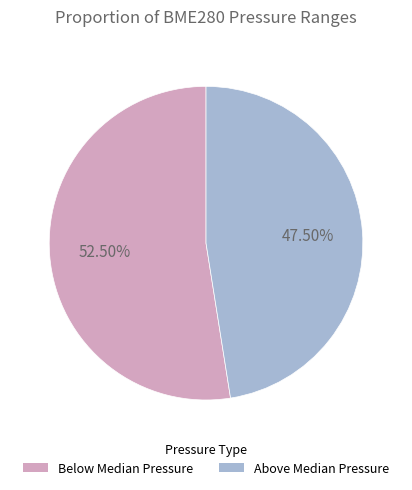

Count the number of slices in the pie.

2